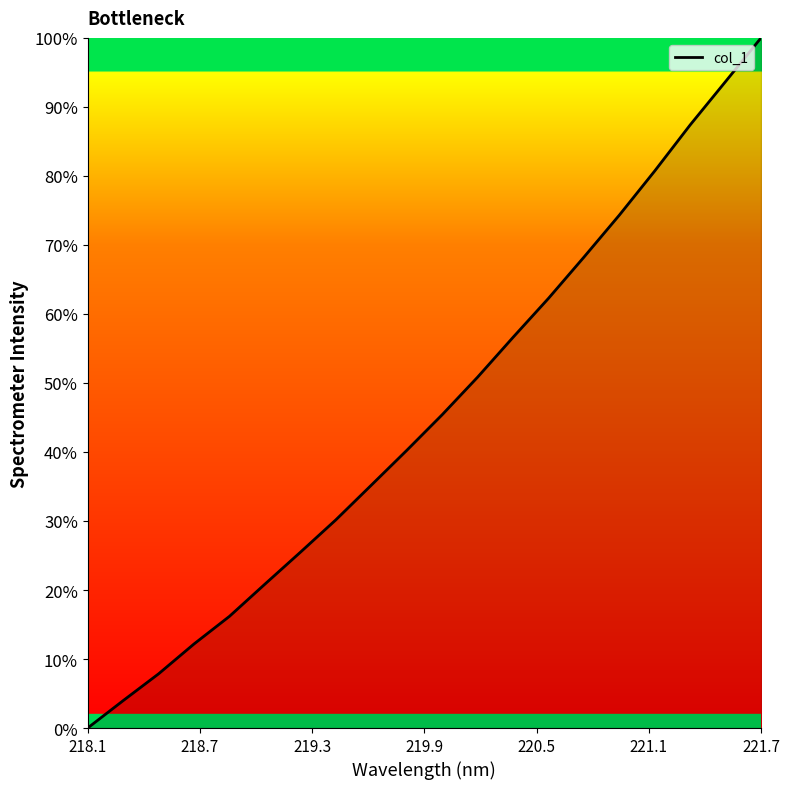

How many lines are shown in the chart?

1